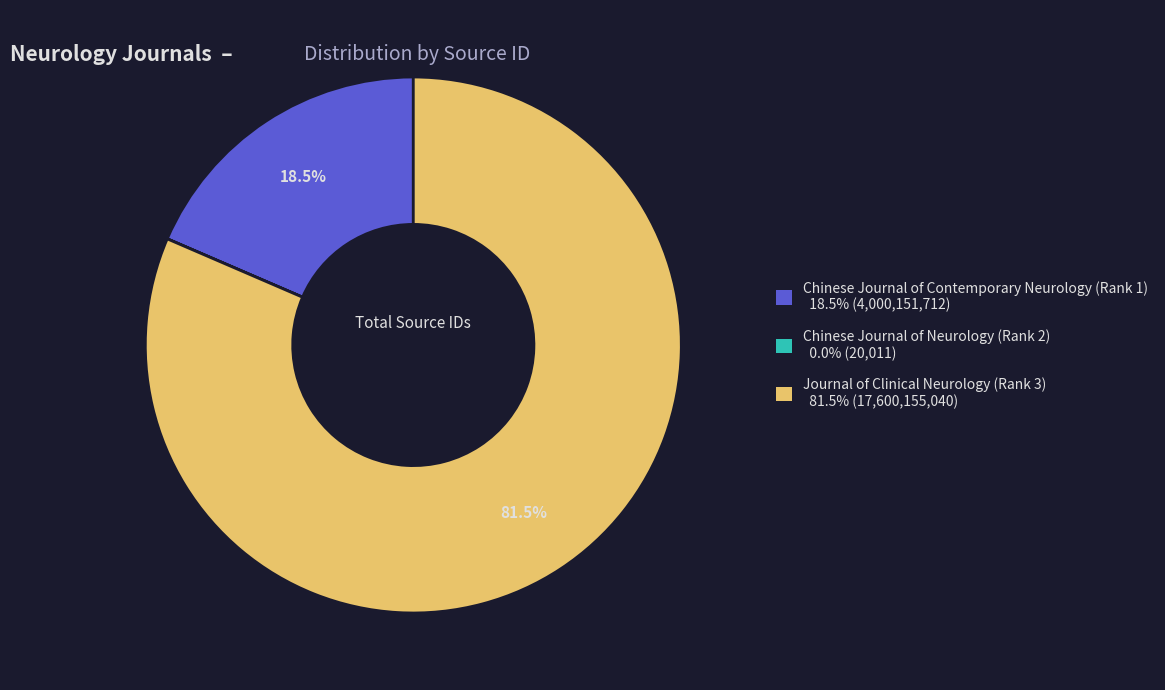

Approximately how many times larger is the value at Journal of Clinical Neurology (Rank 3) compared to Chinese Journal of Contemporary Neurology (Rank 1)?

4.4